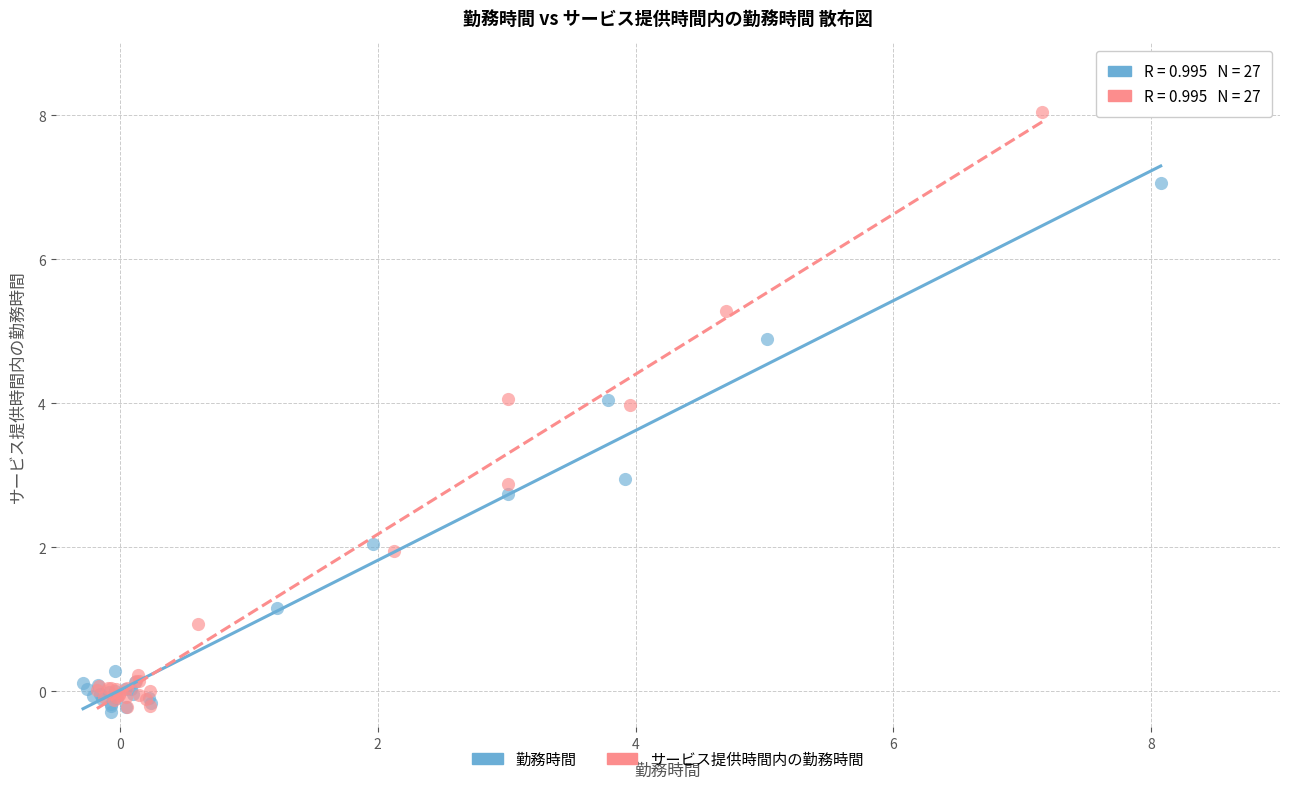

Which series has the largest Y range (max minus min)?

サービス提供時間内の勤務時間